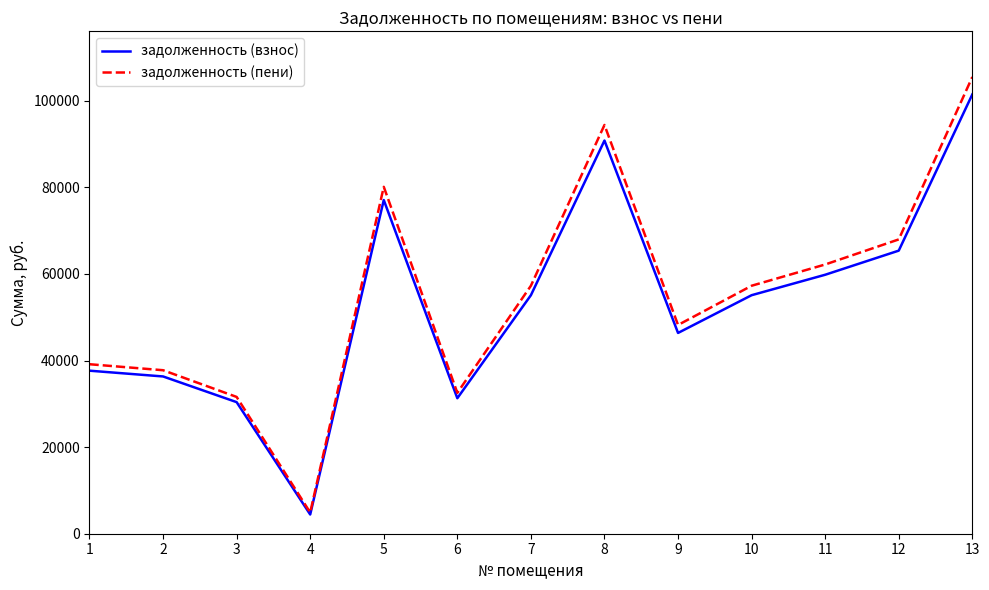

What is the total value across all series at 11?

121974.7